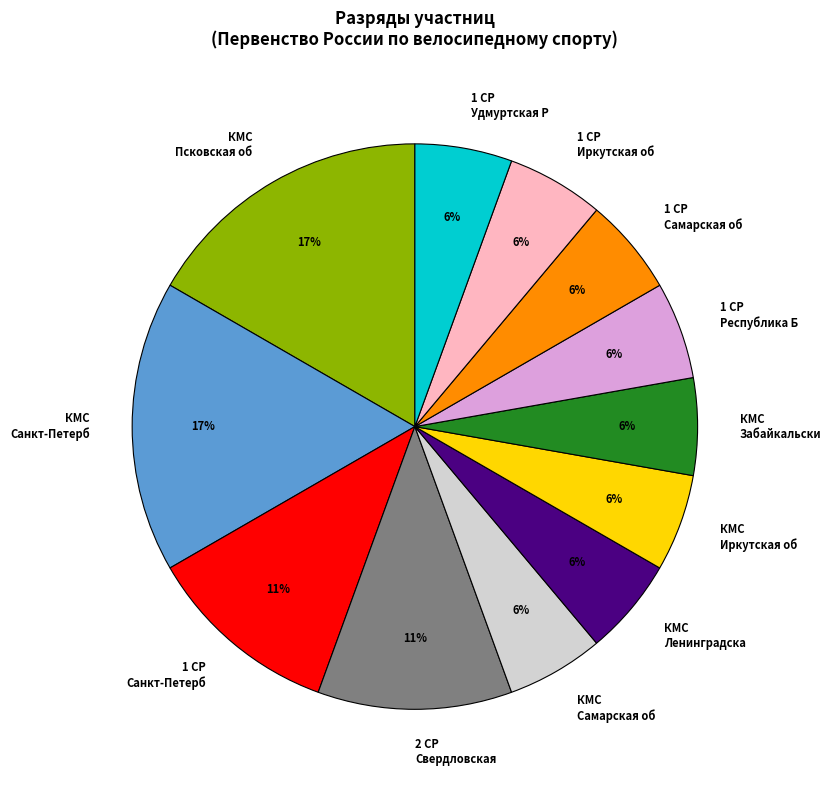

True or false: КМС Санкт-Петерб accounts for 3% of the total.

False